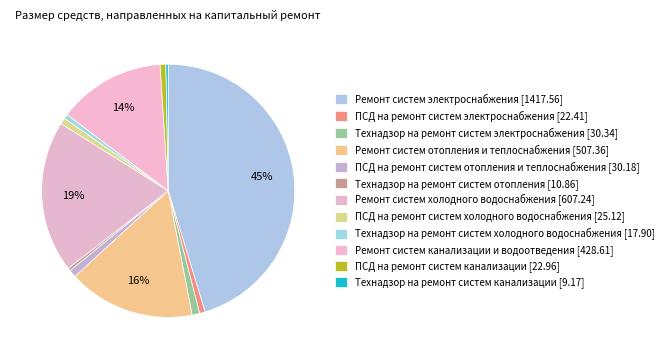

What is the smallest slice in the pie chart?

Технадзор на ремонт систем канализации